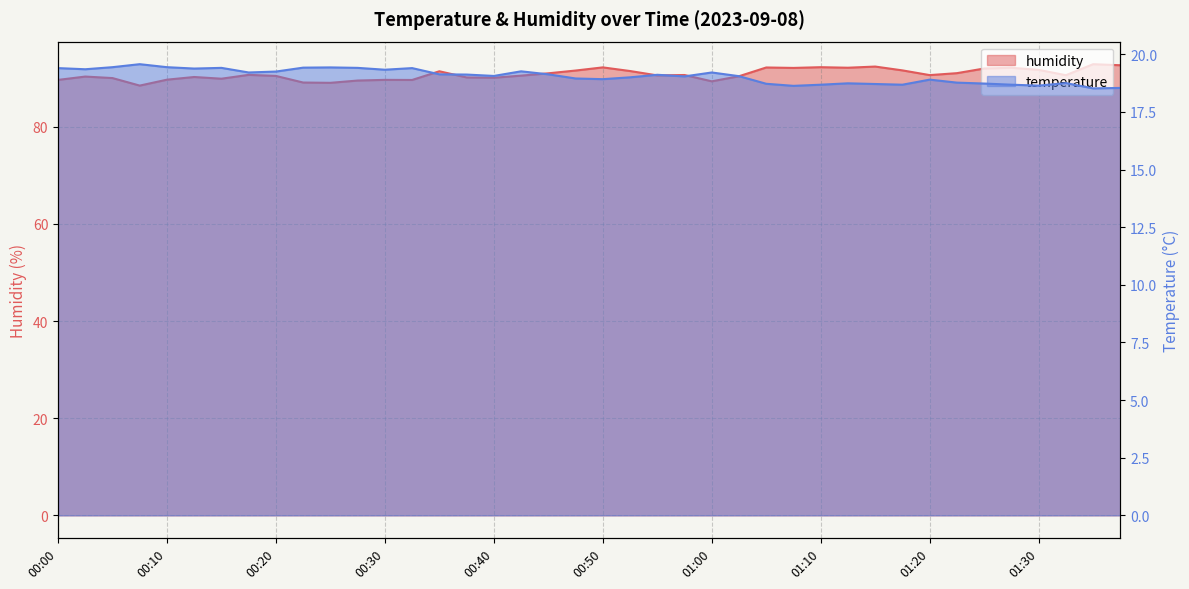

The humidity series shows 131.7 at 00:30. True or false?

False